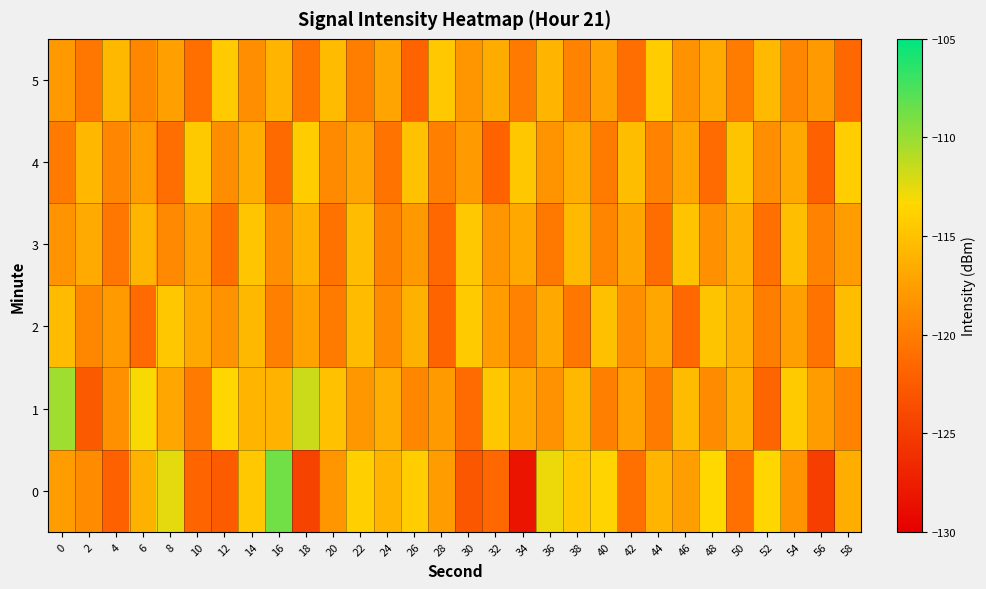

Reading left to right, transcribe all the data shown in this chart.

0: 0=-117.6	2=-118.9	4=-122.0	6=-116.2	8=-112.5	10=-121.8	12=-122.6	14=-114.5	16=-108.8	18=-124.4	20=-118.1	22=-114.0	24=-116.0	26=-114.2	28=-117.7	30=-122.8	32=-121.5	34=-128.3	36=-112.7	38=-114.5	40=-113.6	42=-120.9	44=-116.0	46=-117.5	48=-113.3	50=-120.9	52=-113.6	54=-118.3	56=-124.9	58=-116.3
1: 0=-110.2	2=-122.7	4=-118.6	6=-113.2	8=-117.0	10=-120.2	12=-113.6	14=-116.0	16=-116.1	18=-111.7	20=-115.0	22=-118.0	24=-116.5	26=-119.2	28=-117.8	30=-121.3	32=-114.6	34=-116.9	36=-118.4	38=-115.7	40=-119.8	42=-117.3	44=-120.1	46=-115.5	48=-118.9	50=-116.2	52=-121.7	54=-114.3	56=-117.6	58=-119.5
2: 0=-115.5	2=-119.2	4=-117.8	6=-121.3	8=-114.6	10=-116.9	12=-118.4	14=-115.7	16=-119.8	18=-117.3	20=-120.1	22=-115.5	24=-118.9	26=-116.2	28=-121.7	30=-114.3	32=-117.6	34=-119.5	36=-116.8	38=-120.4	40=-115.1	42=-118.7	44=-117.0	46=-121.5	48=-114.8	50=-116.3	52=-119.9	54=-117.5	56=-120.7	58=-115.3
3: 0=-118.3	2=-116.7	4=-120.5	6=-115.9	8=-119.1	10=-117.4	12=-121.0	14=-114.7	16=-118.6	18=-116.1	20=-120.8	22=-115.4	24=-119.7	26=-117.9	28=-121.6	30=-114.5	32=-118.2	34=-116.8	36=-120.3	38=-115.6	40=-119.4	42=-117.1	44=-121.2	46=-114.9	48=-118.5	50=-116.3	52=-120.9	54=-115.2	56=-119.6	58=-117.7
4: 0=-120.2	2=-115.8	4=-119.3	6=-117.6	8=-121.1	10=-114.4	12=-118.8	14=-116.4	16=-121.4	18=-114.2	20=-119.0	22=-117.2	24=-120.6	26=-115.0	28=-119.8	30=-117.8	32=-121.8	34=-114.6	36=-118.3	38=-116.5	40=-120.1	42=-115.3	44=-119.5	46=-117.0	48=-121.3	50=-114.8	52=-118.7	54=-116.9	56=-121.9	58=-114.1
5: 0=-117.9	2=-120.4	4=-115.7	6=-119.2	8=-117.5	10=-121.0	12=-114.3	14=-118.6	16=-116.0	18=-120.7	20=-115.5	22=-119.9	24=-117.2	26=-121.8	28=-114.5	30=-118.1	32=-116.6	34=-120.2	36=-115.9	38=-119.6	40=-117.4	42=-121.1	44=-114.2	46=-118.4	48=-116.7	50=-120.0	52=-115.6	54=-119.3	56=-117.8	58=-121.5